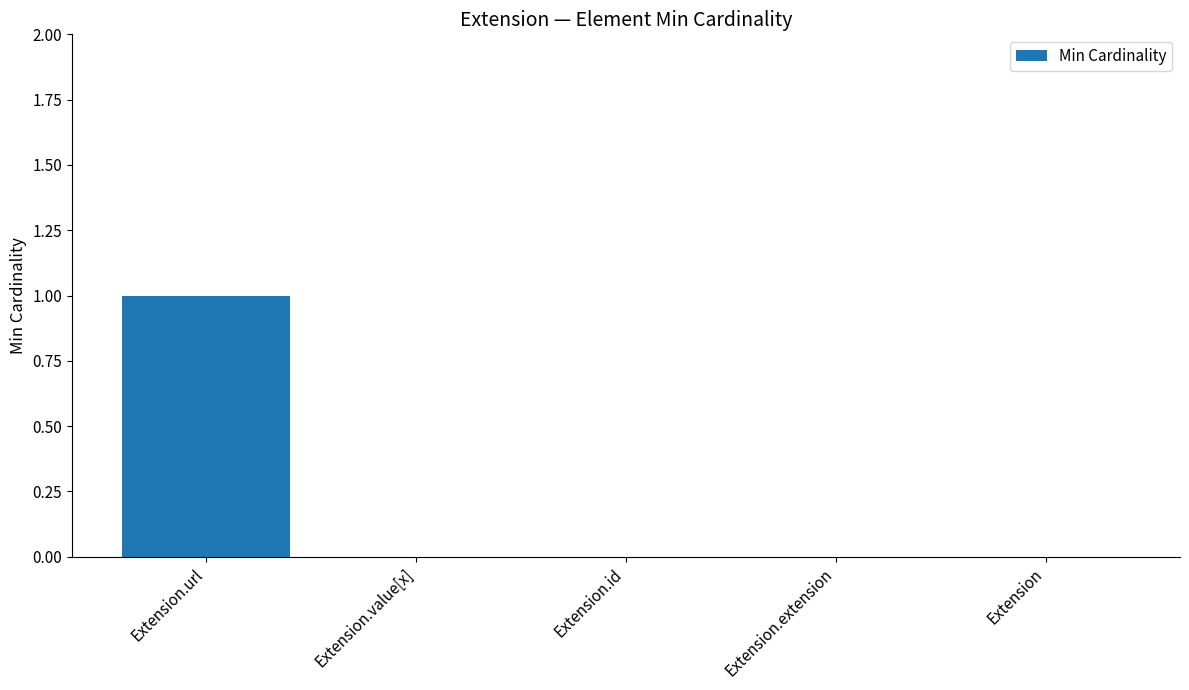

Count the number of data series in this chart.

1